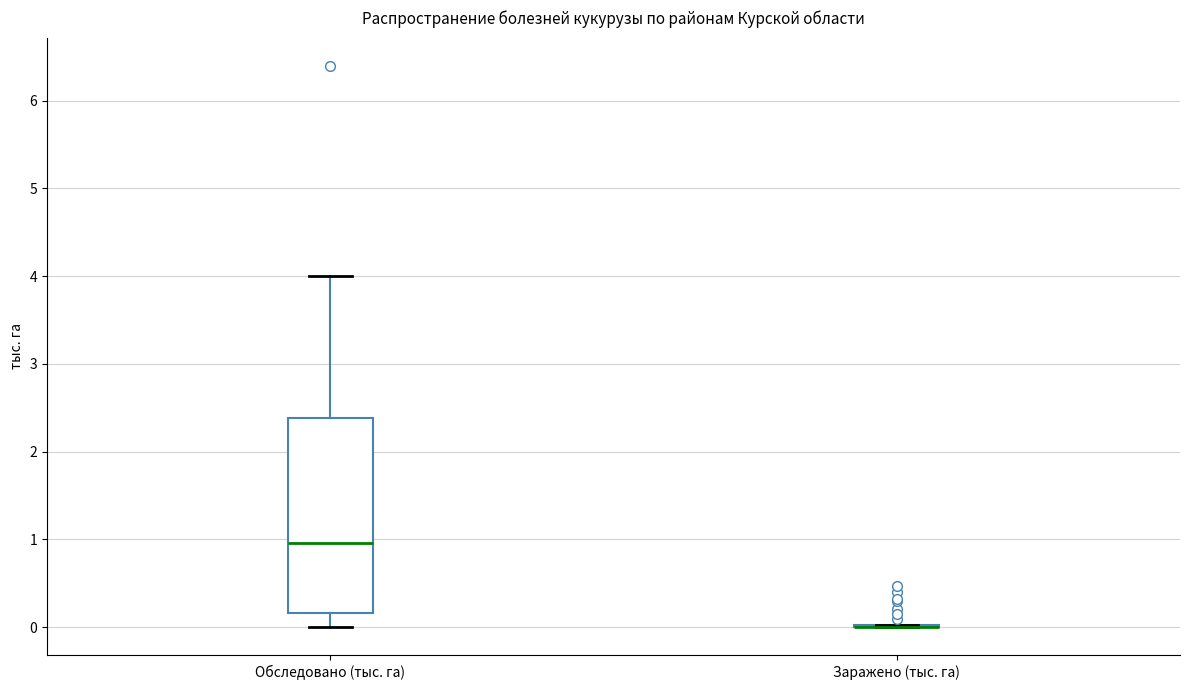

Which box is the tallest, from its lower edge to its upper edge?

Обследовано (тыс. га)